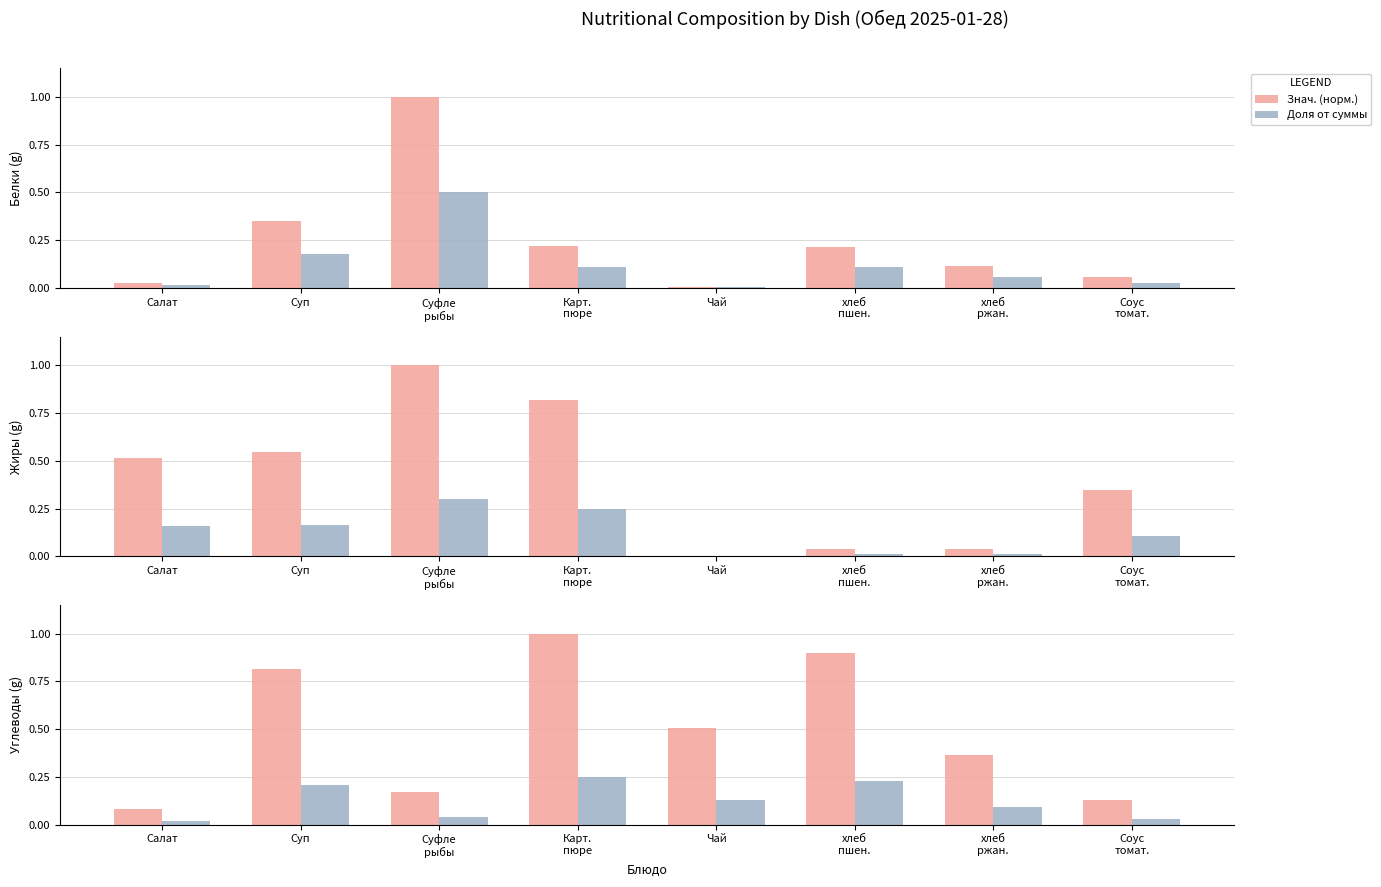

Which has a higher value, Суп or хлеб
пшен.?

хлеб
пшен.